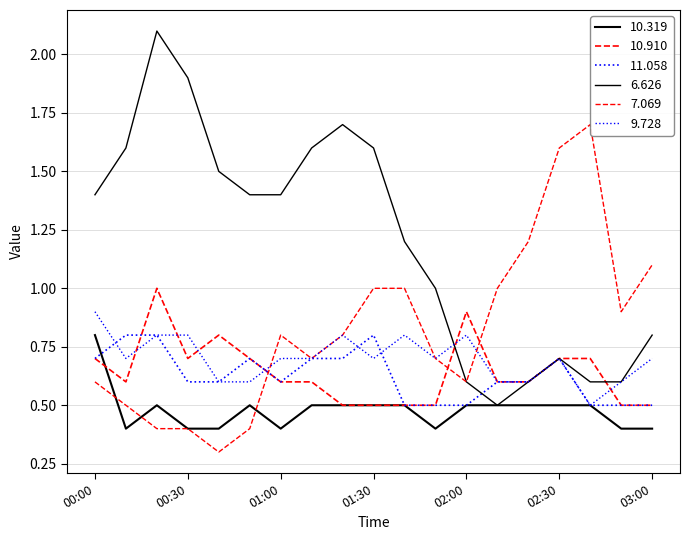

Is this an area chart (filled region under the line)?

No